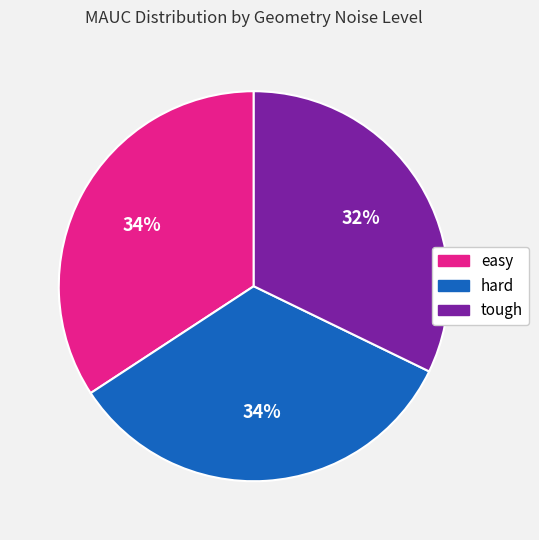

What is the smallest slice in the pie chart?

tough